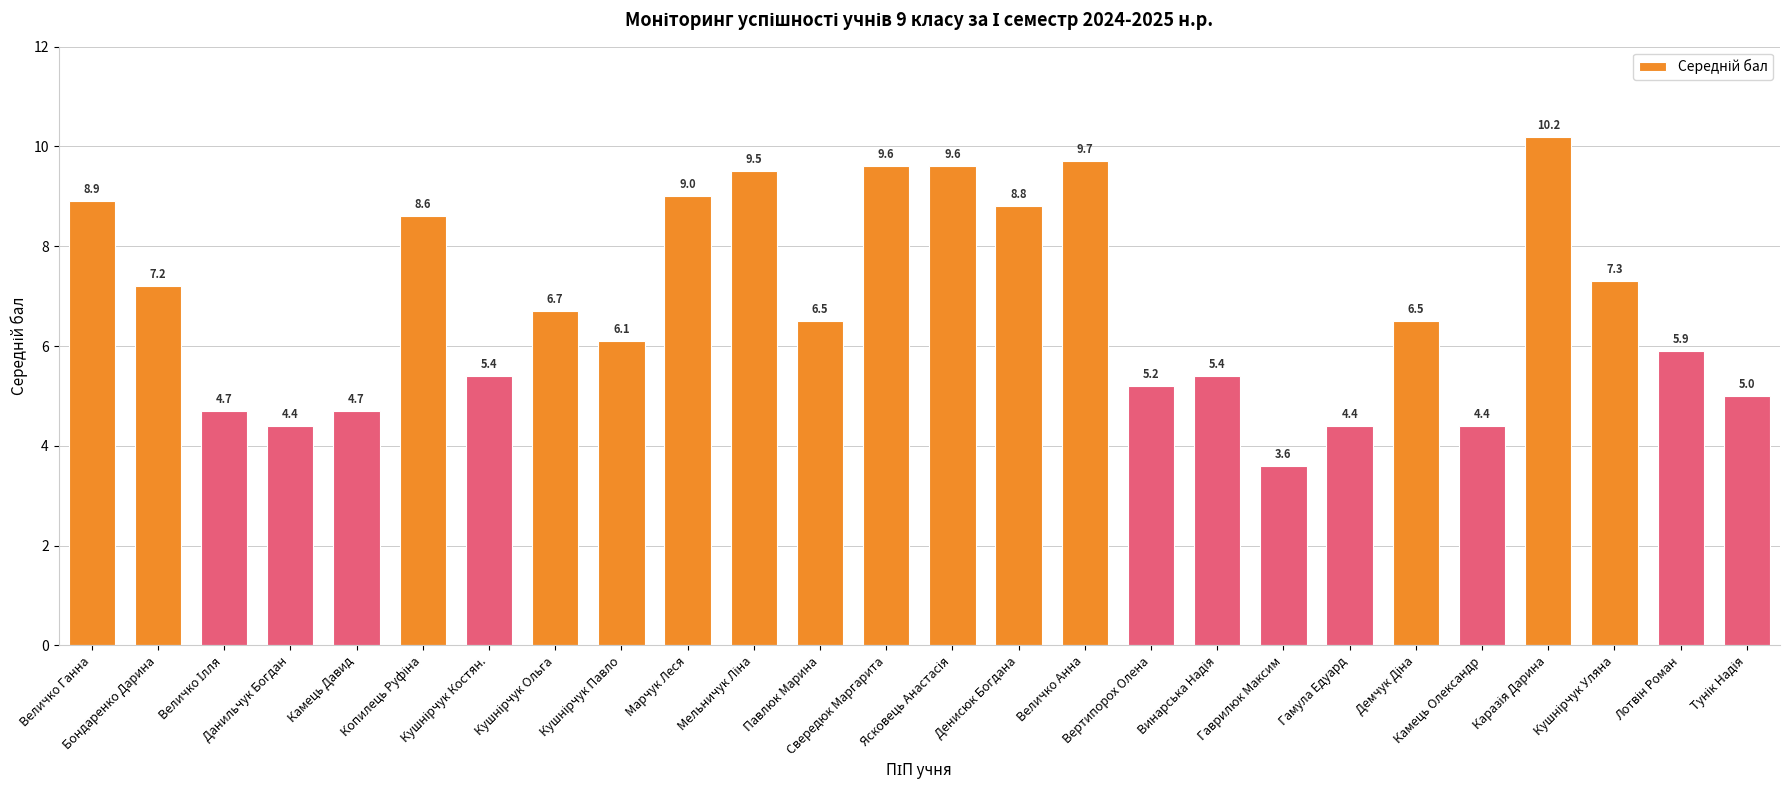

How many values are below 6?

11